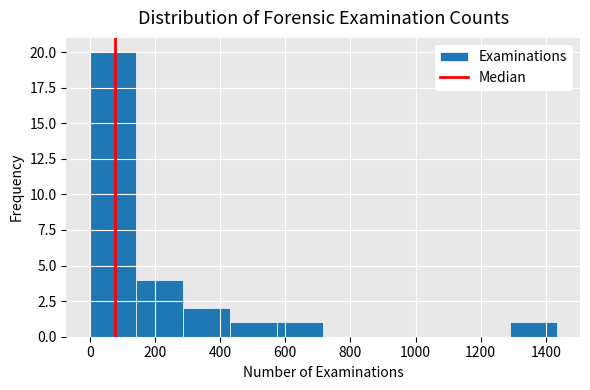

Reading left to right, list every bar in this chart as the range it spans on the x-axis followed by its height. Neither the bar edges nor the heights are printed on the chart, so give them approximately, as read against the axes.

0 to 140: 20
140 to 280: 4
280 to 420: 2
420 to 580: 1
580 to 720: 1
720 to 860: 0
860 to 1000: 0
1000 to 1140: 0
1140 to 1280: 0
1280 to 1440: 1